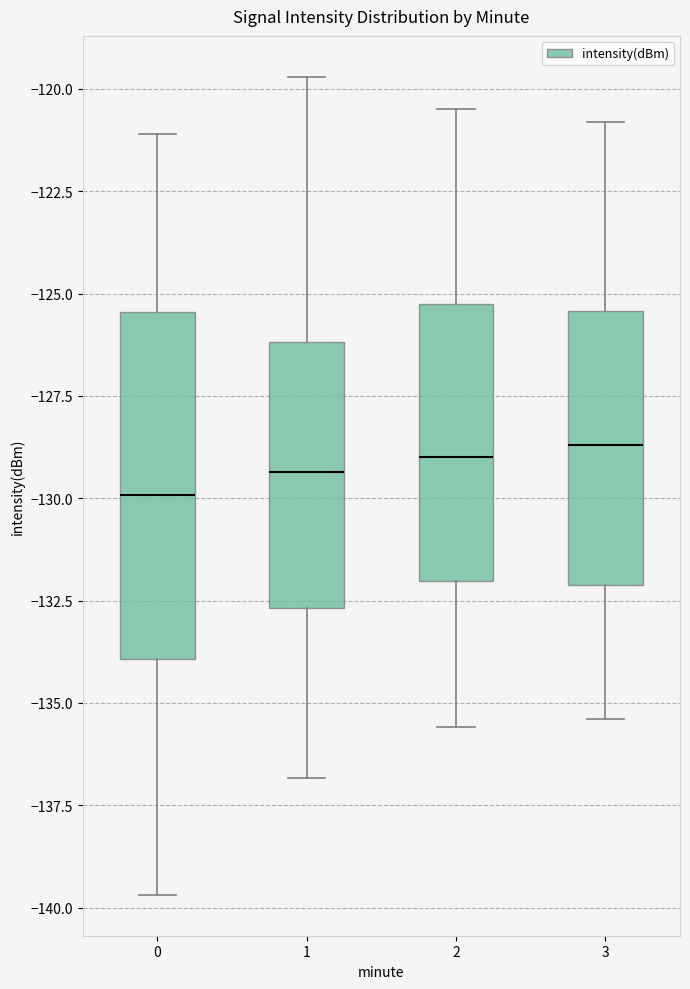

Where does the upper whisker of the box at x = 1 end on the y-axis? The values are not printed on the chart, so give them approximately, as read against the axis.

-119.5